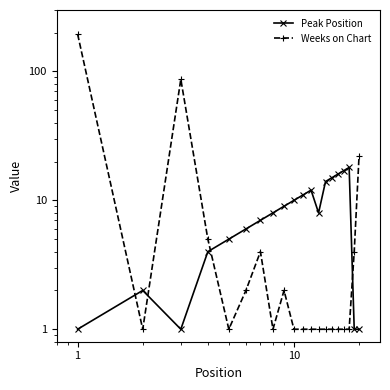

After their last crossing, which series has the higher values: Peak Position or Weeks on Chart?

Weeks on Chart